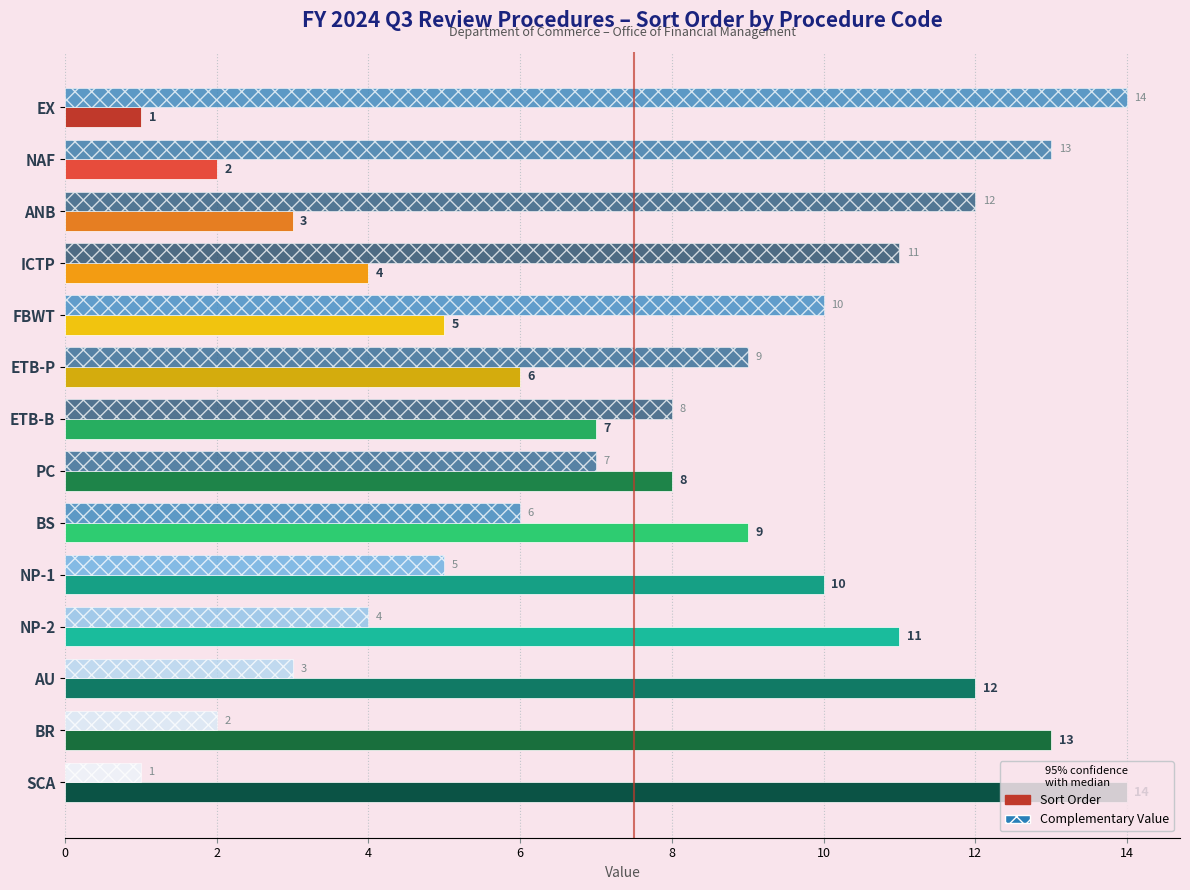

Is it true that Sort Order equals 1 at NAF?

False